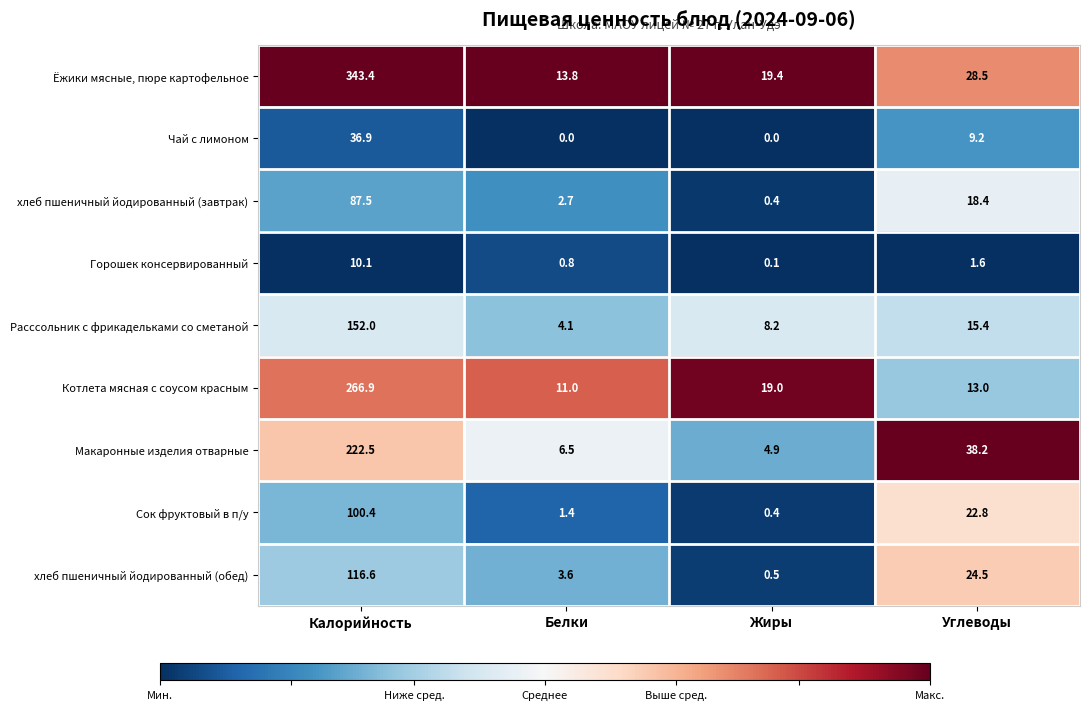

Which series has the widest spread of values?

Ёжики мясные, пюре картофельное